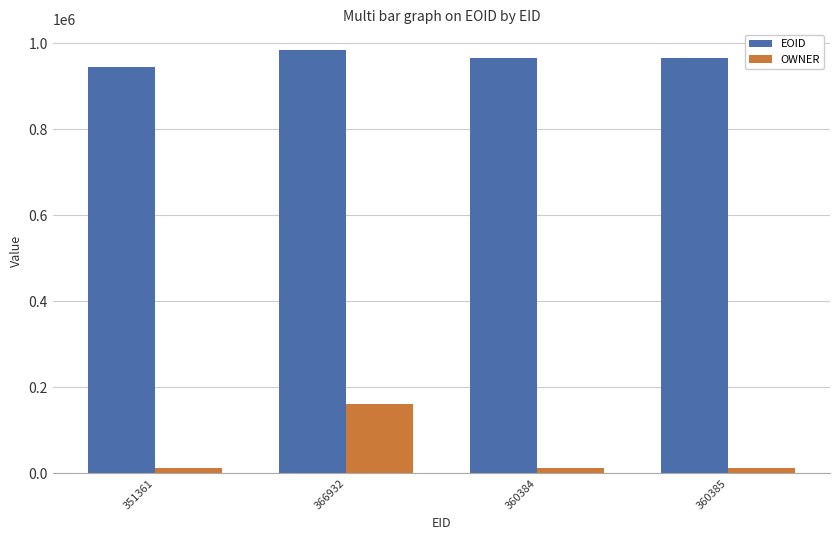

What are all the series names shown in the legend?

EOID, OWNER